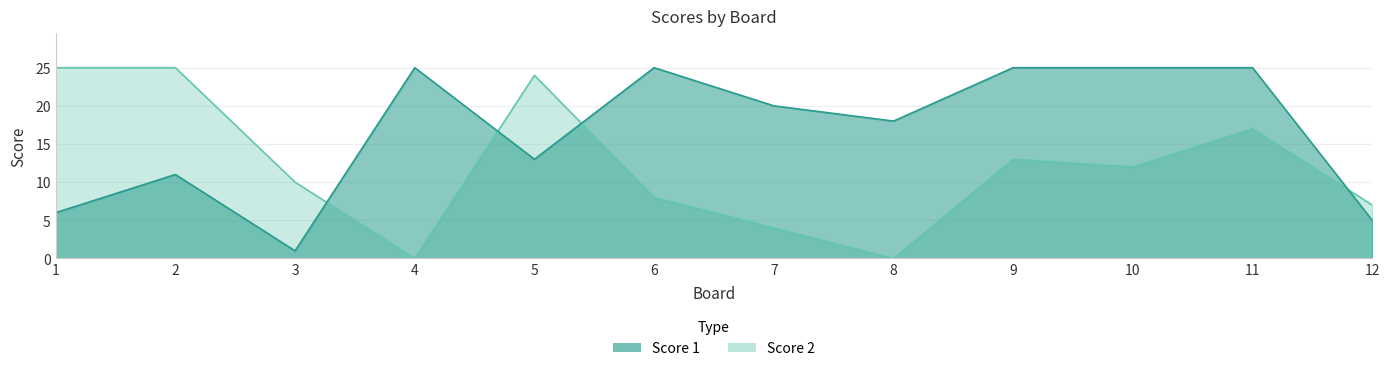

Reading right to left, transcribe all the data shown in this chart.

Score 1: 5	25	25	25	18	20	25	13	25	1	11	6
Score 2: 7	17	12	13	0	4	8	24	0	10	25	25